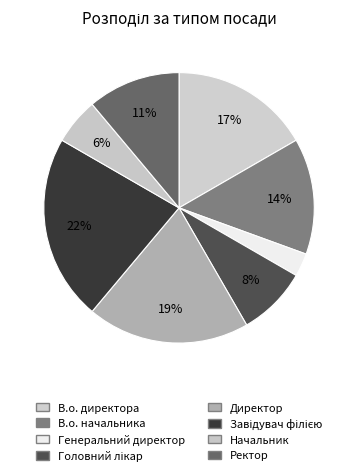

Which slice is the largest?

Завідувач філією